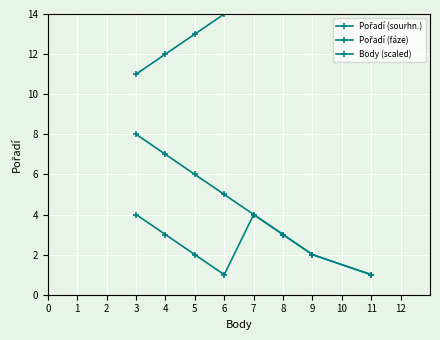

Which series has the largest total across all categories?

Body (scaled)